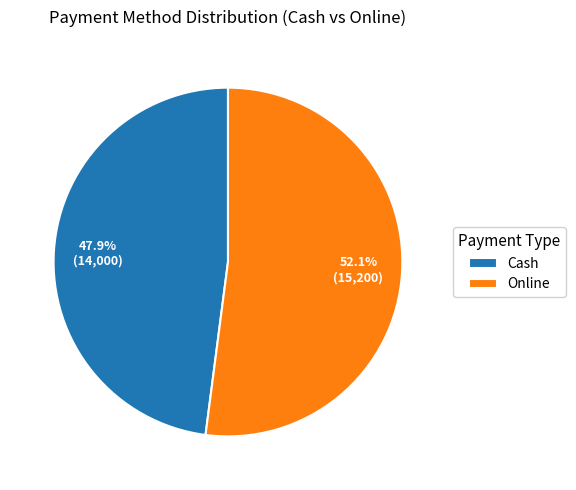

Between Online and Cash, which is larger?

Online